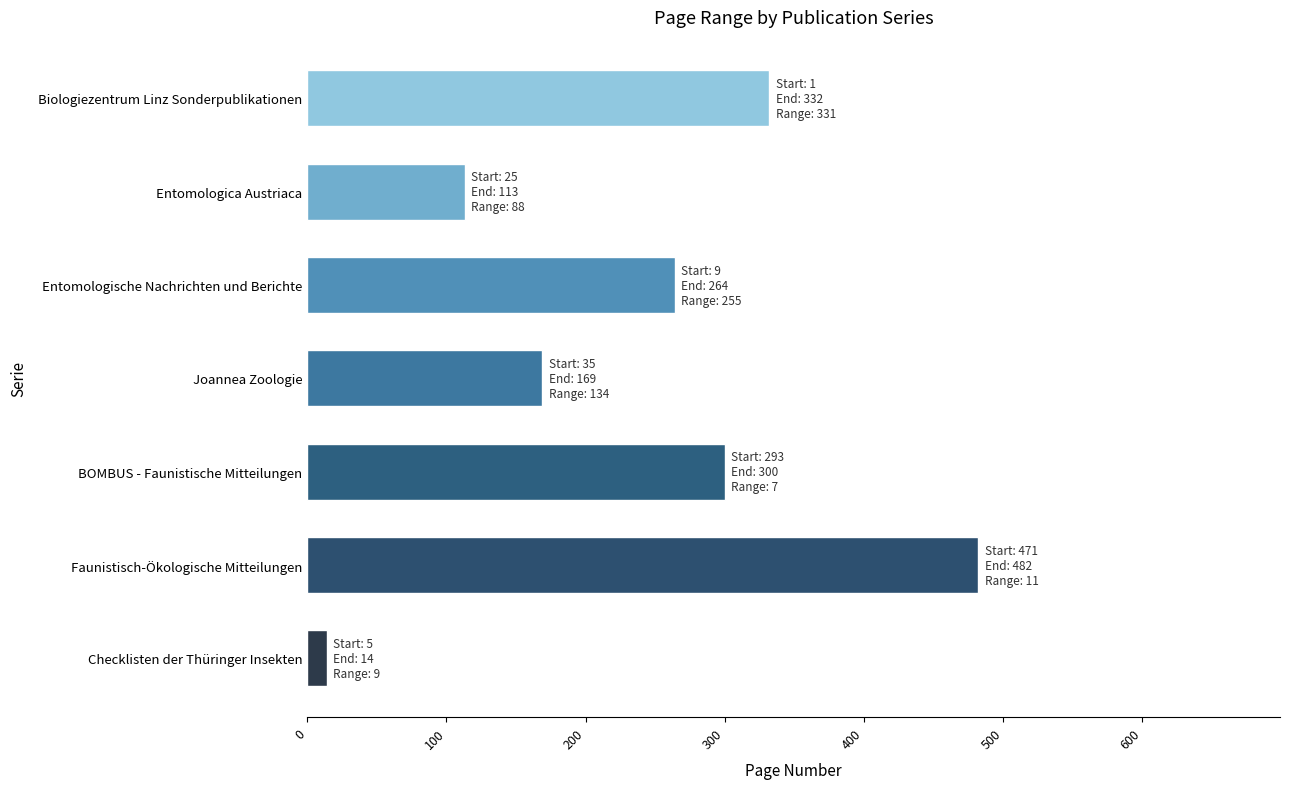

Reading bottom to top, extract all data points from this chart.

Checklisten der Thüringer Insekten=14	Faunistisch-Ökologische Mitteilungen=482	BOMBUS - Faunistische Mitteilungen=300	Joannea Zoologie=169	Entomologische Nachrichten und Berichte=264	Entomologica Austriaca=113	Biologiezentrum Linz Sonderpublikationen=332